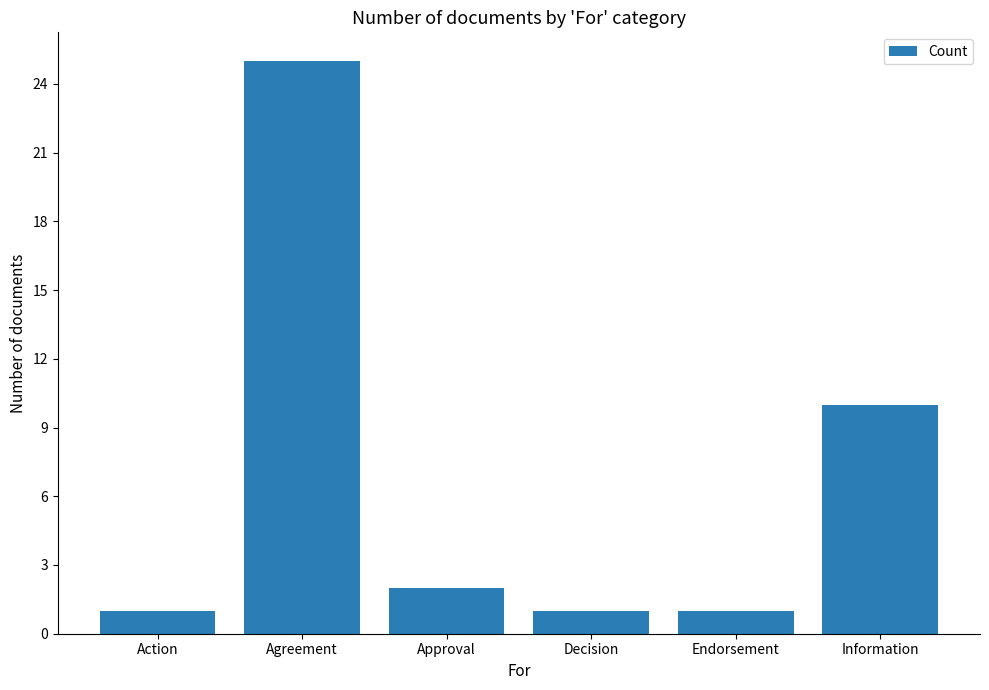

What is the value of the 2nd bar from the left?

25